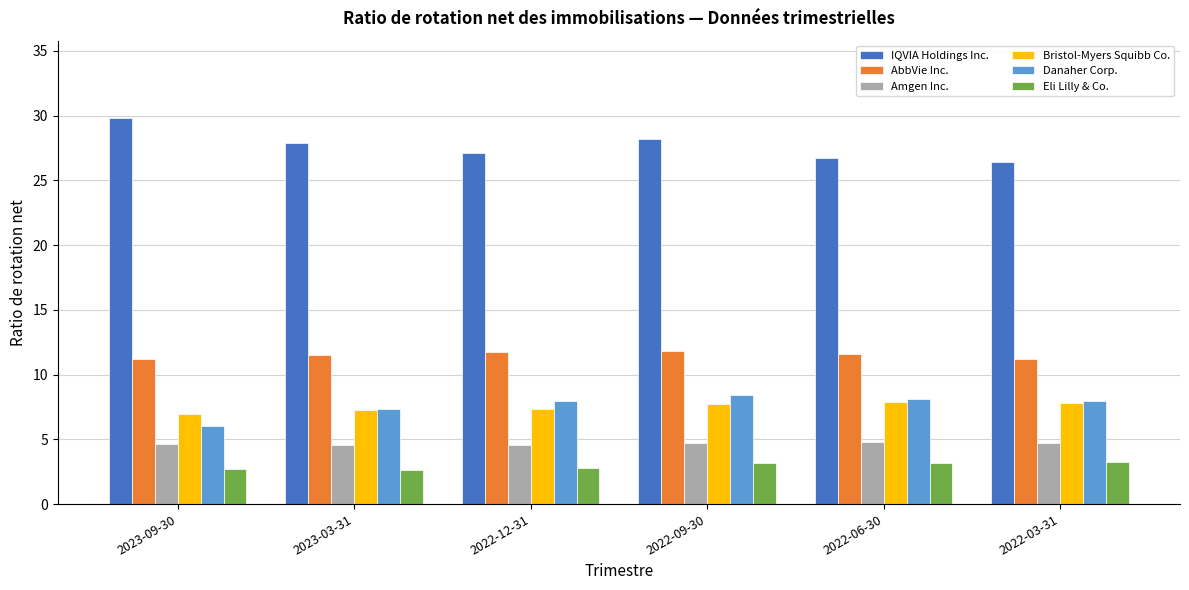

At how many categories does at least one series exceed 7?

6